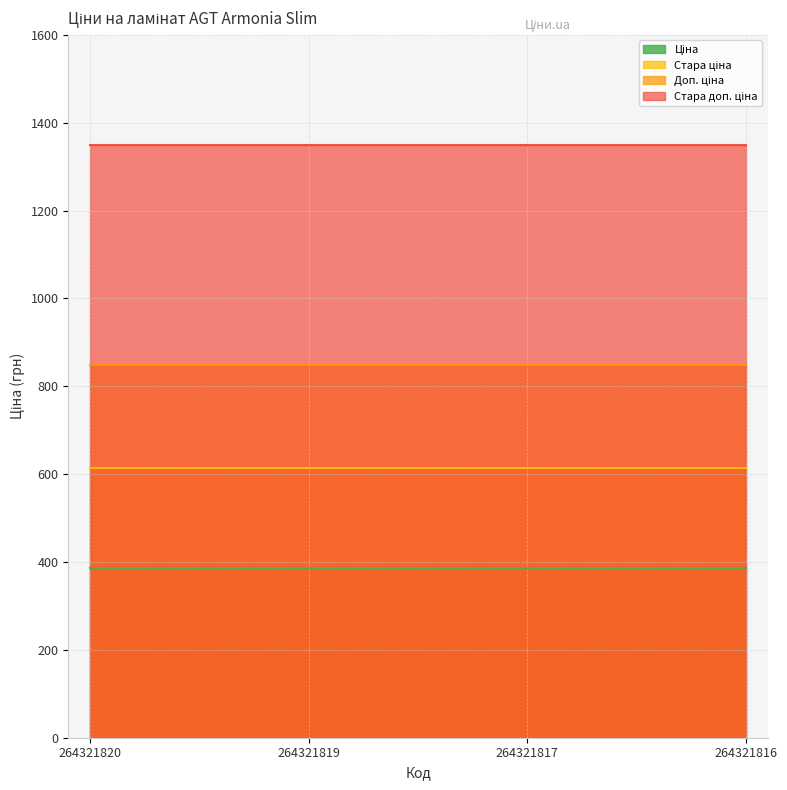

Reading left to right, extract all data points from this chart.

Ціна: 264321820=386.9	264321819=386.9	264321817=386.9	264321816=386.9
Стара ціна: 264321820=615.1	264321819=615.1	264321817=615.1	264321816=615.1
Доп. ціна: 264321820=849.0	264321819=849.0	264321817=849.0	264321816=849.0
Стара доп. ціна: 264321820=1349.8	264321819=1349.8	264321817=1349.8	264321816=1349.8